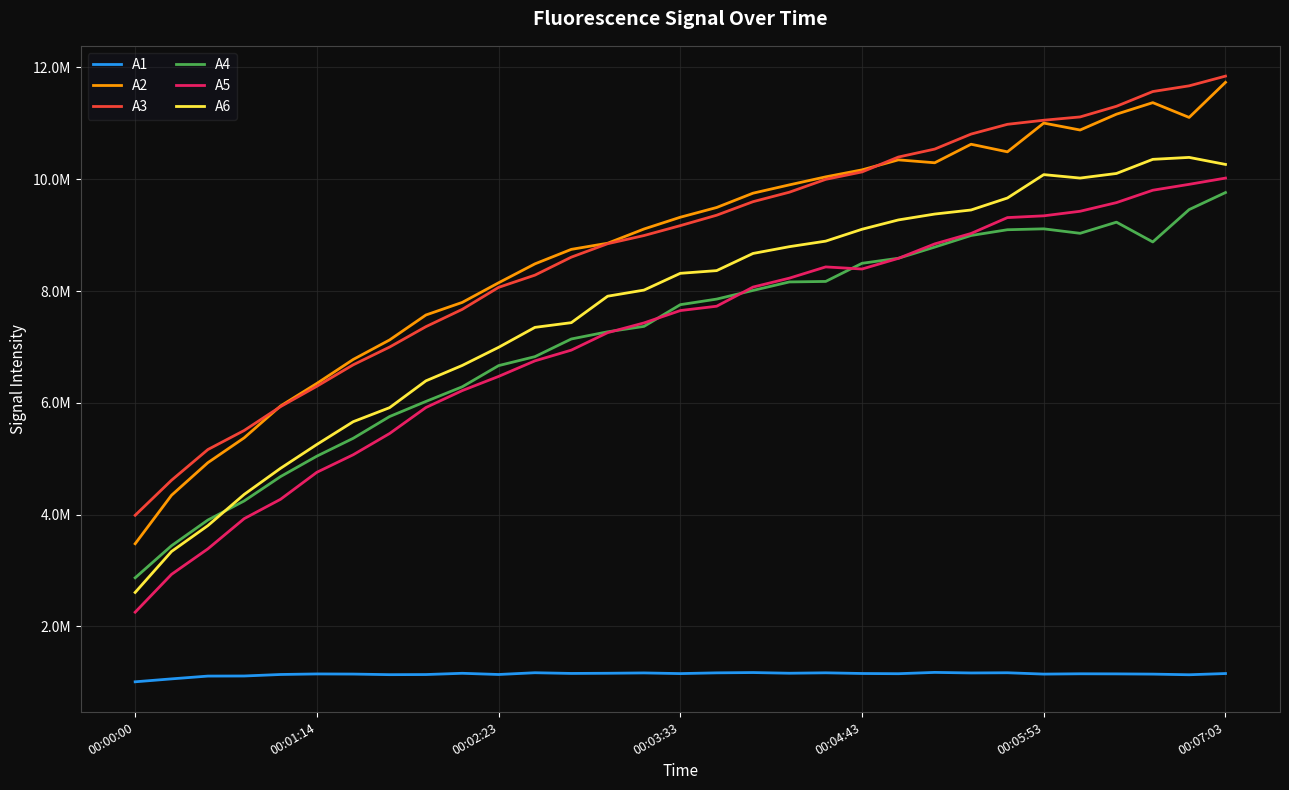

Does the chart display data point markers on the line(s)?

No